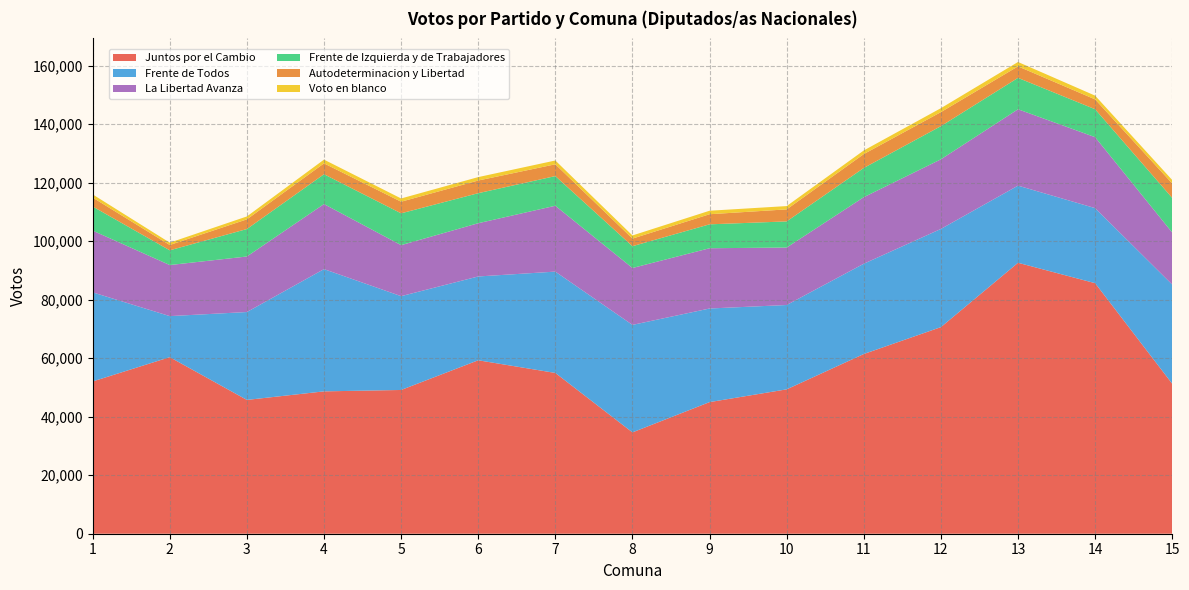

Reading left to right, what are all the values shown in this chart?

Juntos por el Cambio: 1=52050	2=60360	3=45743	4=48664	5=49141	6=59294	7=54963	8=34642	9=44993	10=49353	11=61434	12=70626	13=92624	14=85649	15=51253
Frente de Todos: 1=30459	2=14032	3=30043	4=41792	5=32073	6=28651	7=34642	8=36748	9=32000	10=28836	11=30869	12=33569	13=26374	14=25654	15=33910
La Libertad Avanza: 1=21114	2=17456	3=18984	4=22244	5=17436	6=18202	7=22514	8=19454	9=20600	10=19643	11=22747	12=23799	13=26100	14=24260	15=17794
Frente de Izquierda y de Trabajadores: 1=8240	2=5038	3=9391	4=10191	5=10878	6=10268	7=10144	8=7451	9=8172	10=8934	11=9990	12=11339	13=10735	14=9551	15=11824
Autodeterminacion y Libertad: 1=3057	2=1819	3=3308	4=3721	5=3971	6=4329	7=4029	8=2596	9=3456	10=4113	11=4744	12=4797	13=3936	14=3365	15=4948
Voto en blanco: 1=1081	2=795	3=994	4=1276	5=1107	6=1167	7=1295	8=1070	9=1192	10=1128	11=1239	12=1345	13=1493	14=1277	15=1172